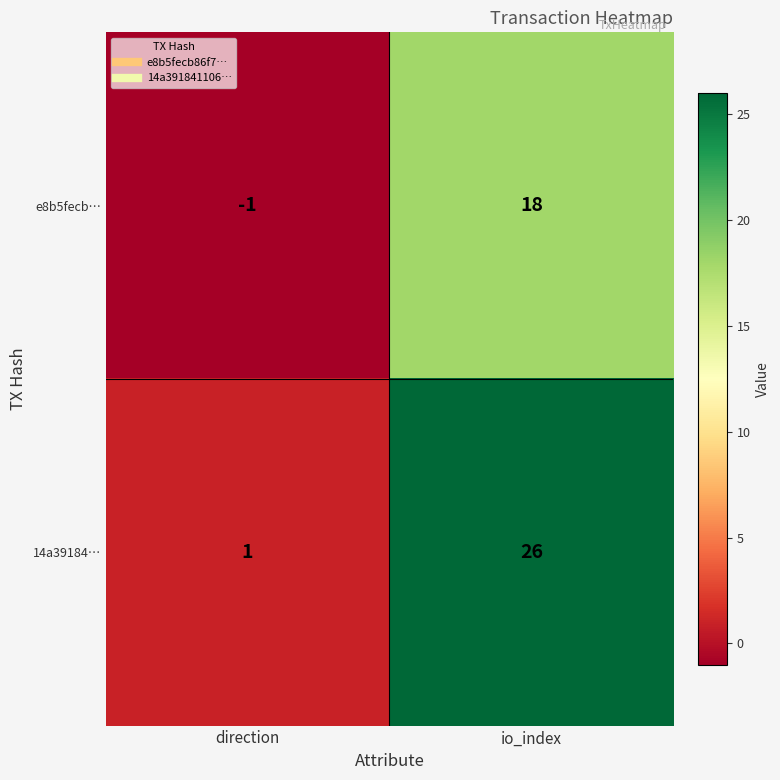

Rank the series at direction from highest to lowest value.

14a39184…, e8b5fecb…